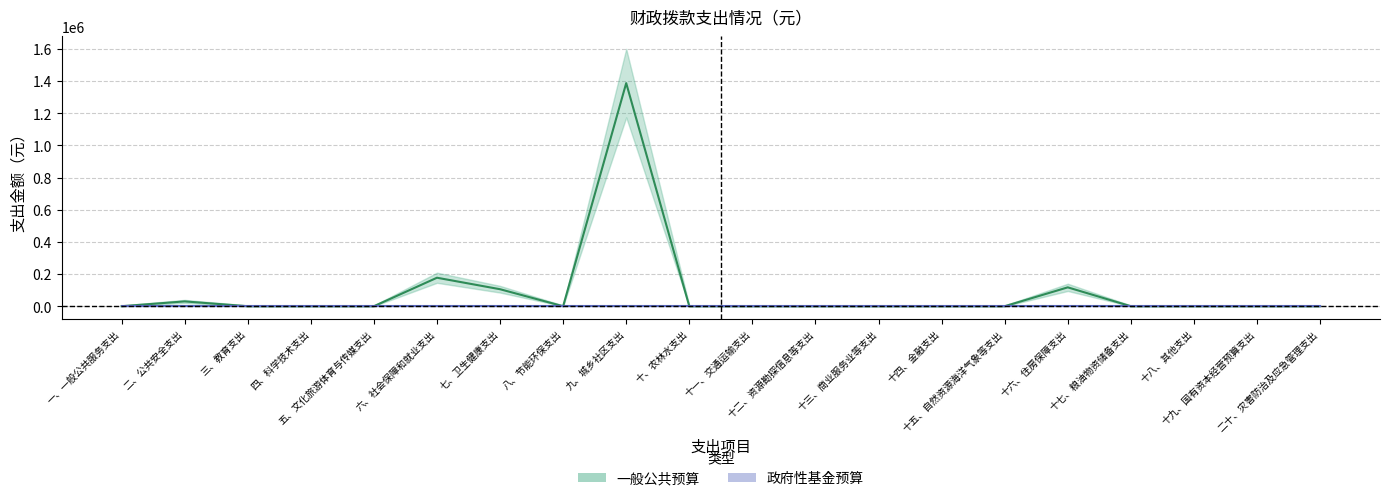

At which category does the chart reach its minimum across all series?

一、一般公共服务支出